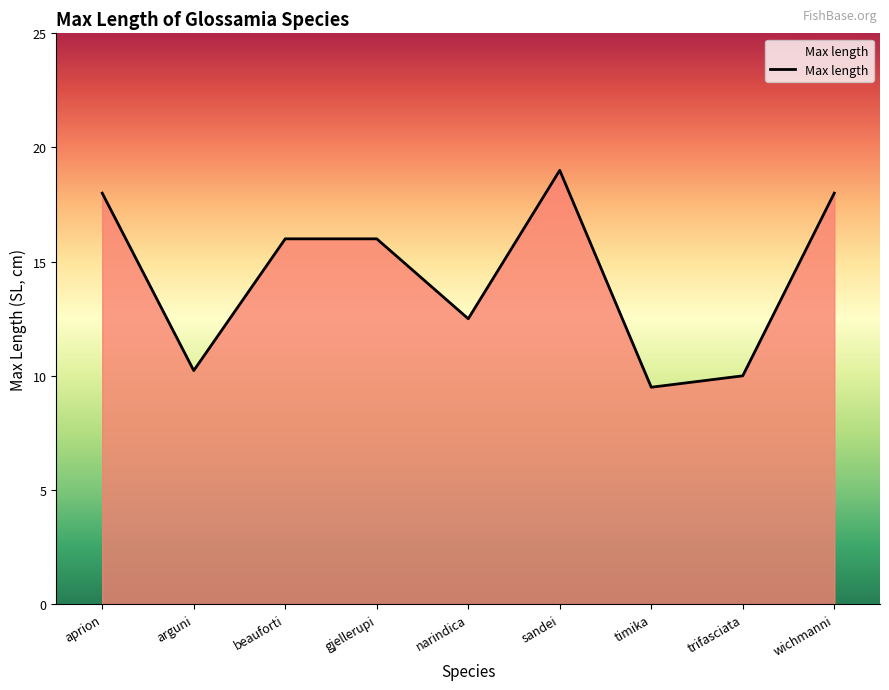

What is the ratio of the value at aprion to the value at trifasciata?

1.8